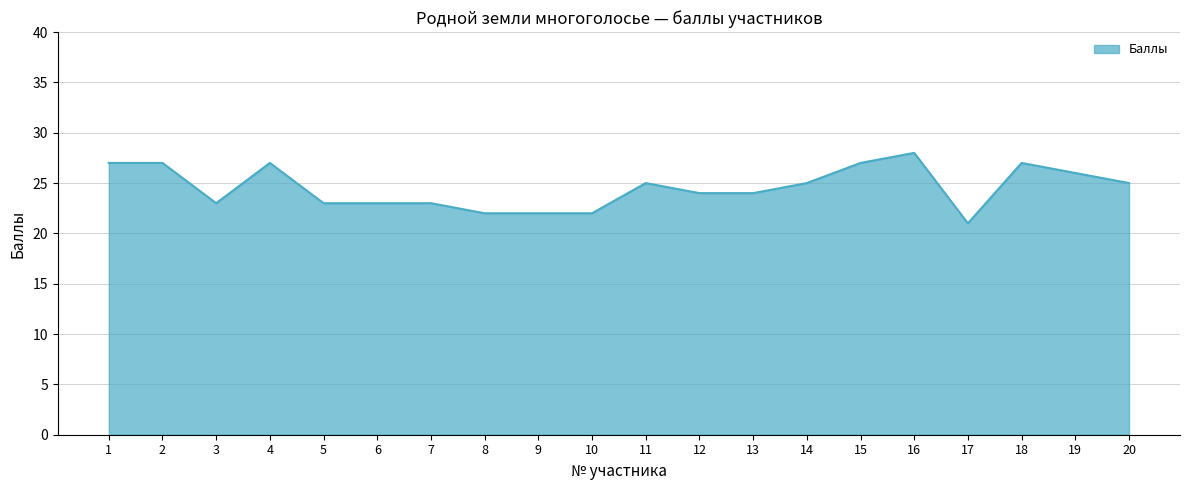

What is the smallest value displayed?

21